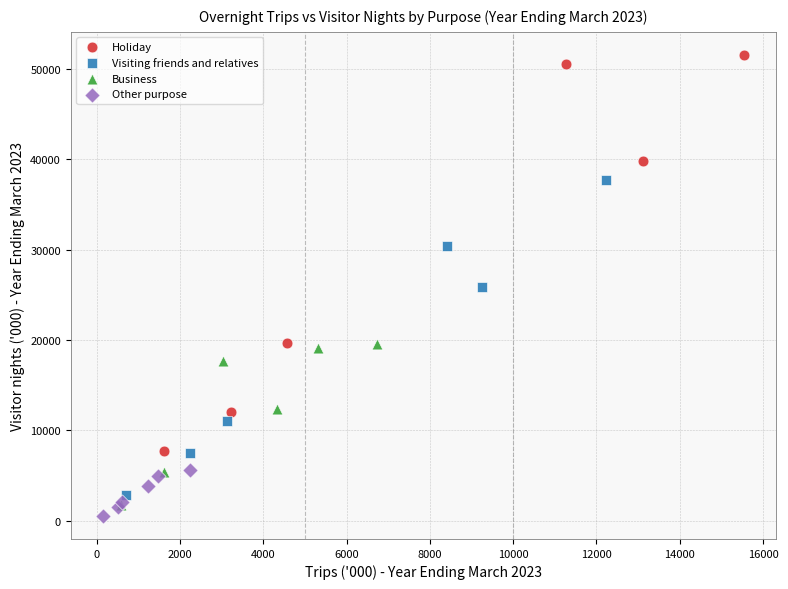

Which series reaches the maximum Y coordinate?

Holiday